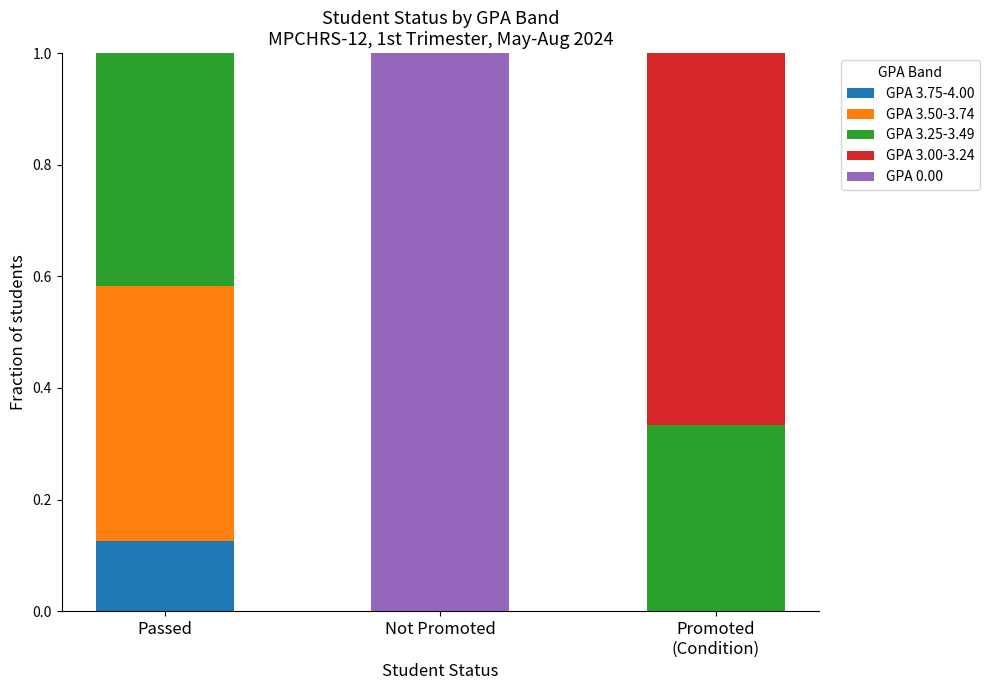

What is the total value across all series at Not Promoted?

1.0